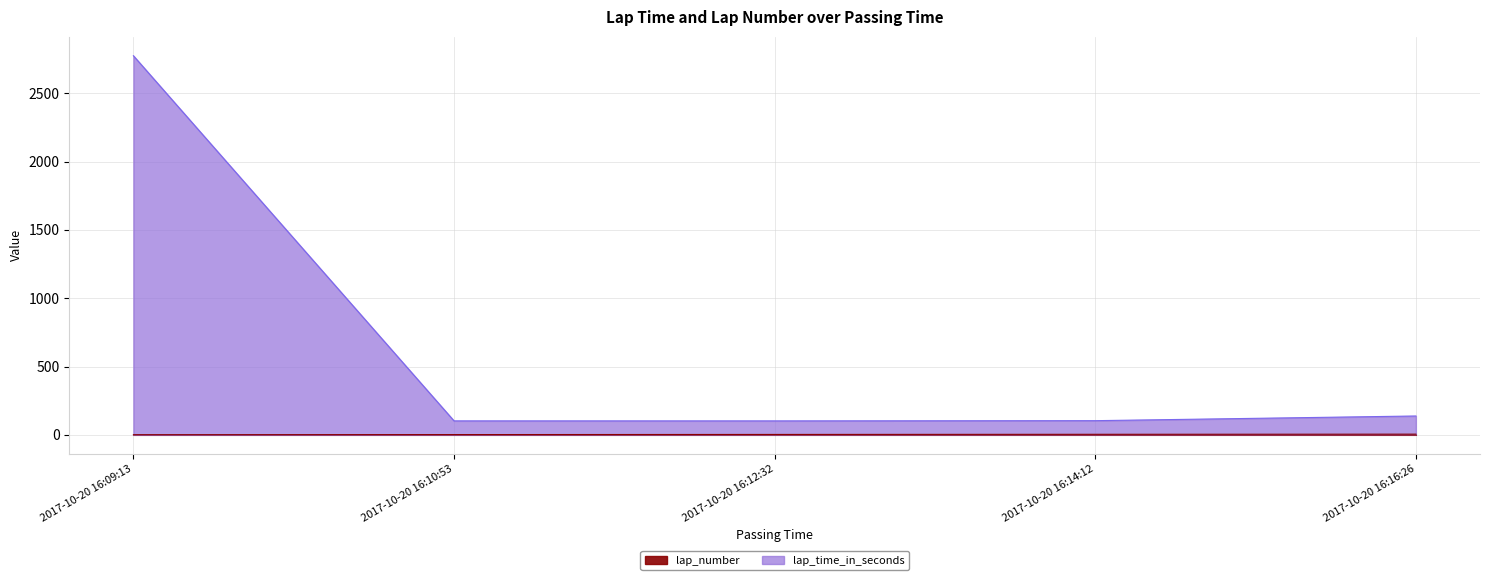

True or false: lap_time_in_seconds and lap_number intersect in this chart.

False